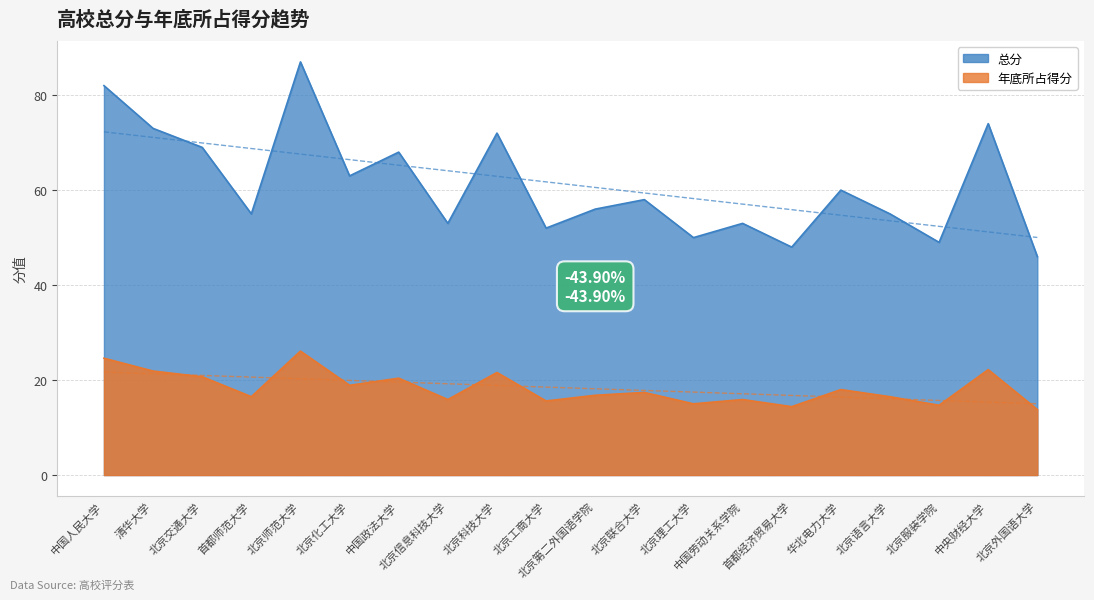

At how many categories does at least one series exceed 31?

20